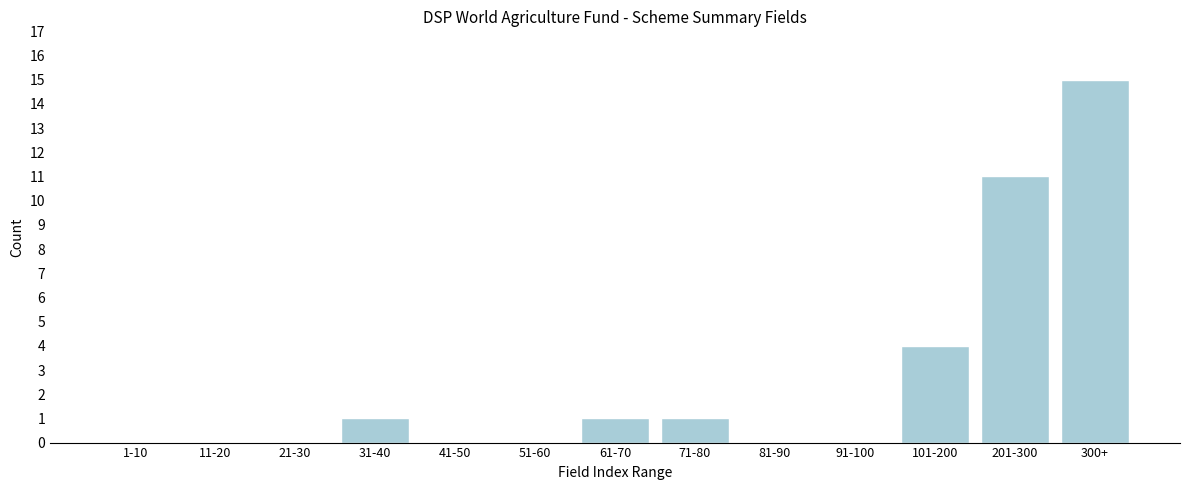

Reading right to left, transcribe all the data shown in this chart.

300+=15	201-300=11	101-200=4	91-100=0	81-90=0	71-80=1	61-70=1	51-60=0	41-50=0	31-40=1	21-30=0	11-20=0	1-10=0